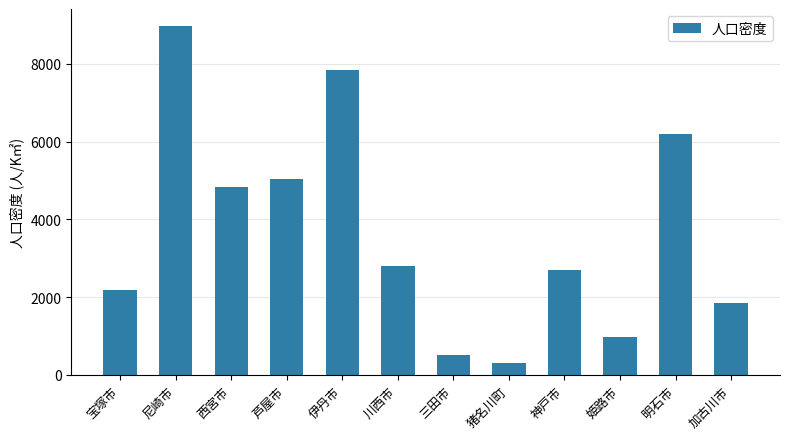

What is the greatest value displayed?

8966.2